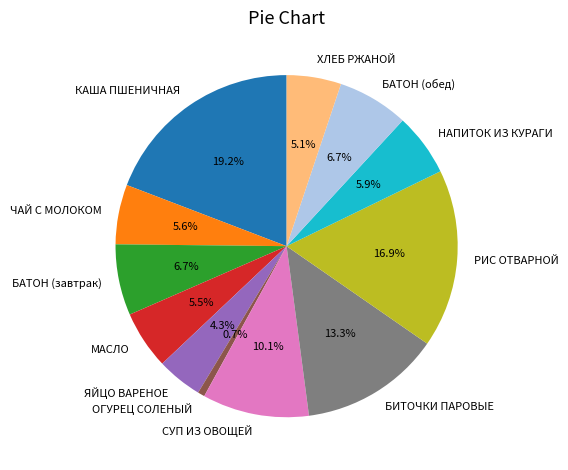

Combined, do ХЛЕБ РЖАНОЙ and МАСЛО account for over 50%?

No